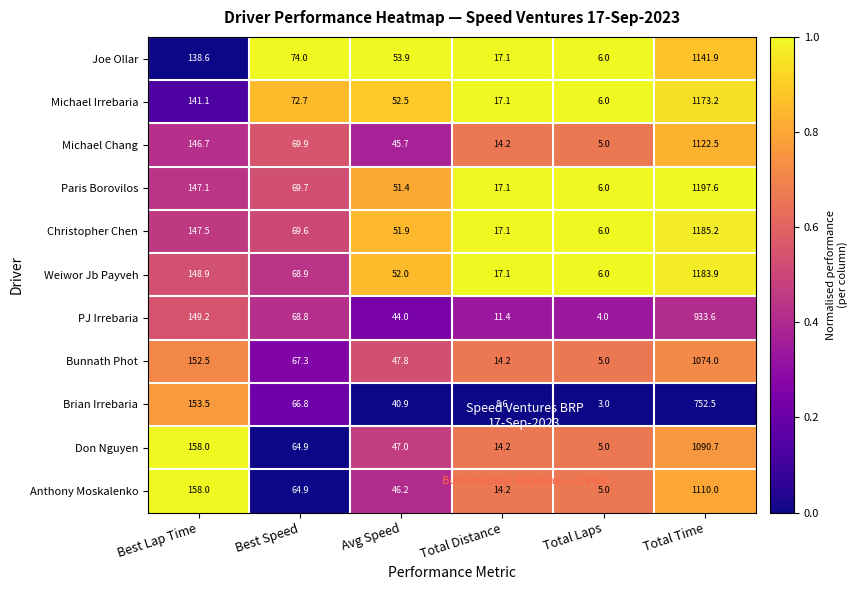

What is the total value across all series at Best Speed?

757.5